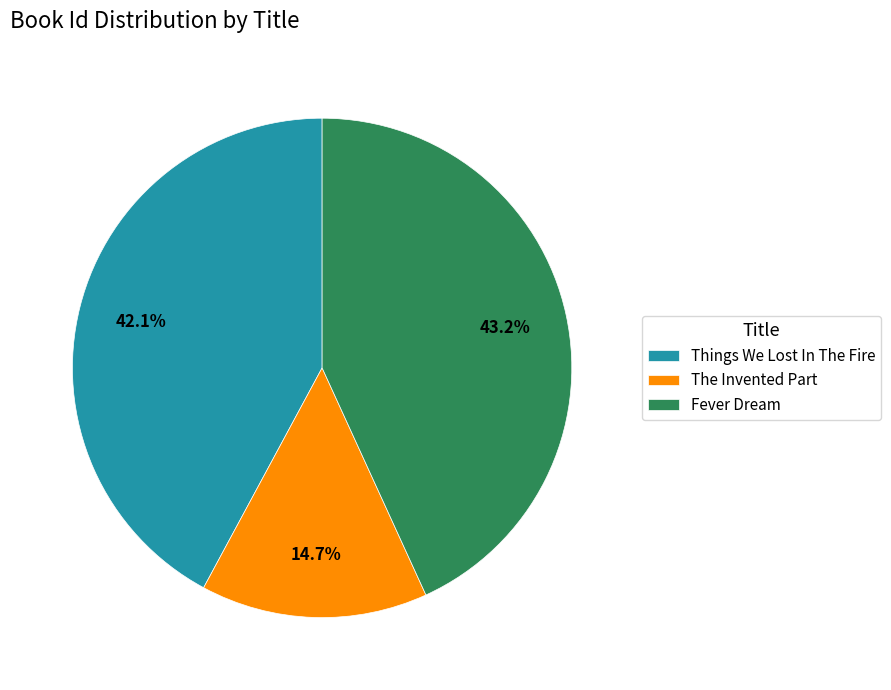

Count the number of slices in the pie.

3